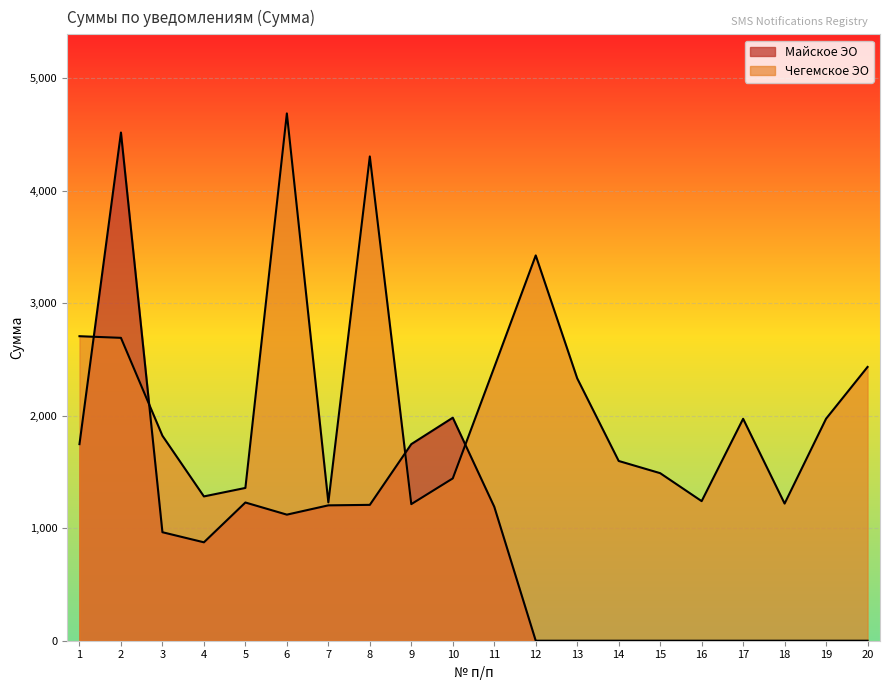

What is the difference between the values at 1 and 5?

1348.5